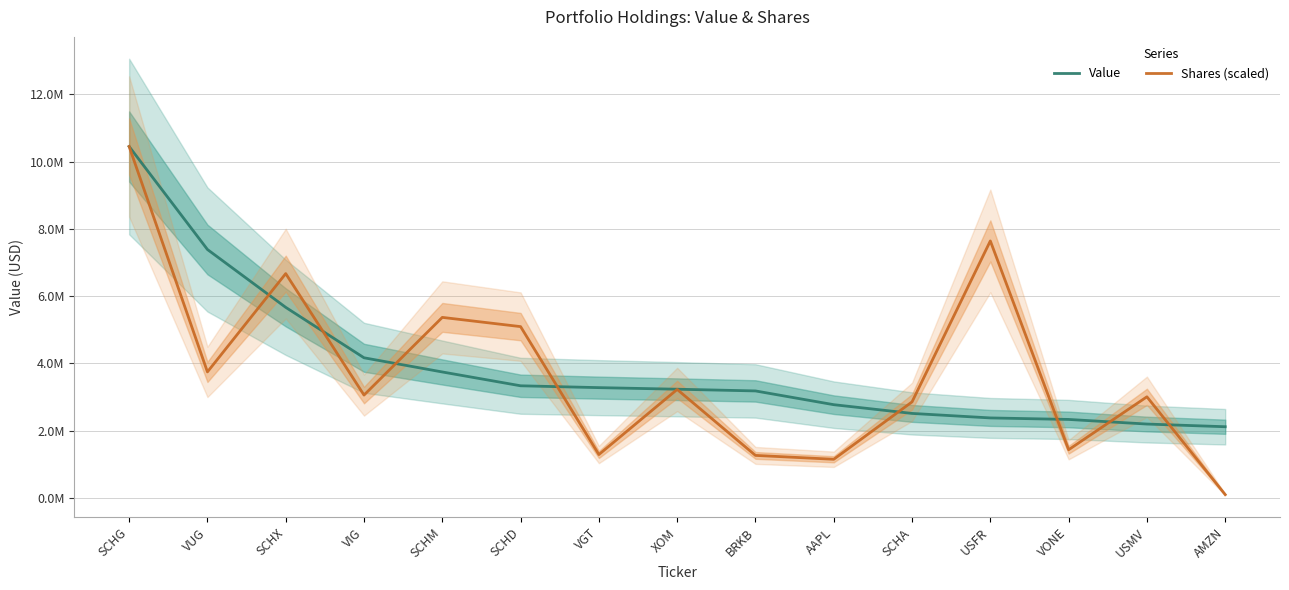

Does the chart display data point markers on the line(s)?

No